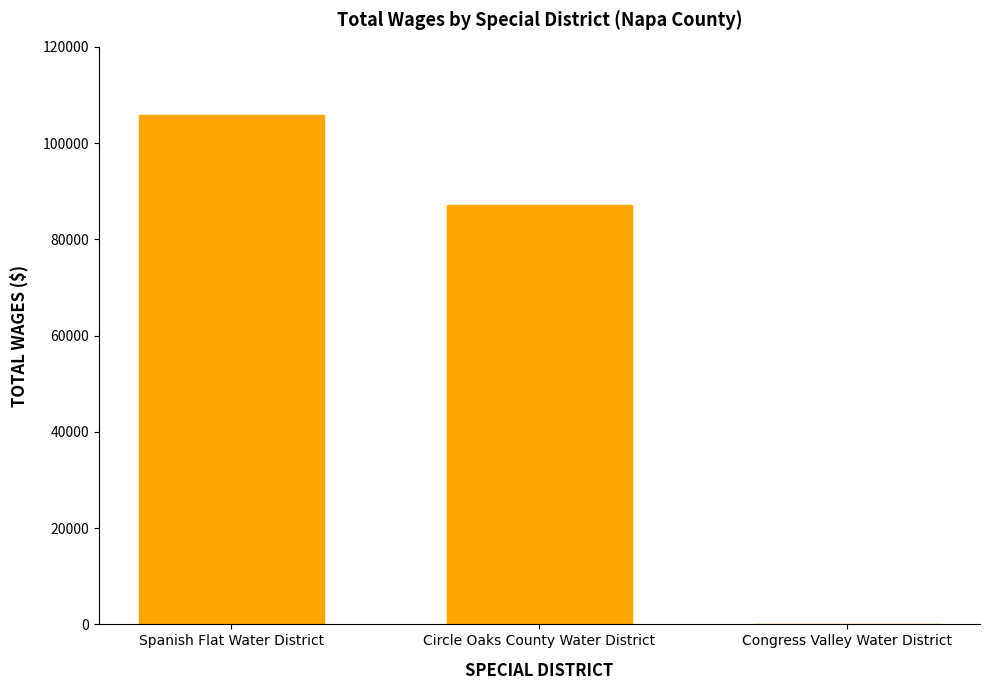

How many positive values are there?

2